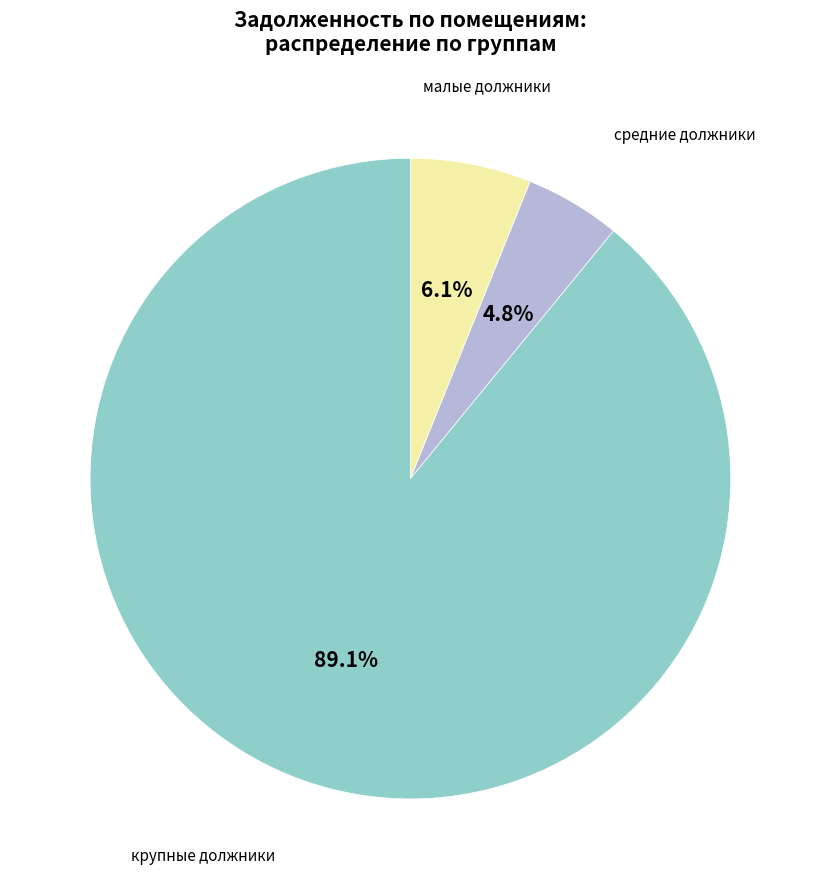

Does any single category account for the majority?

Yes